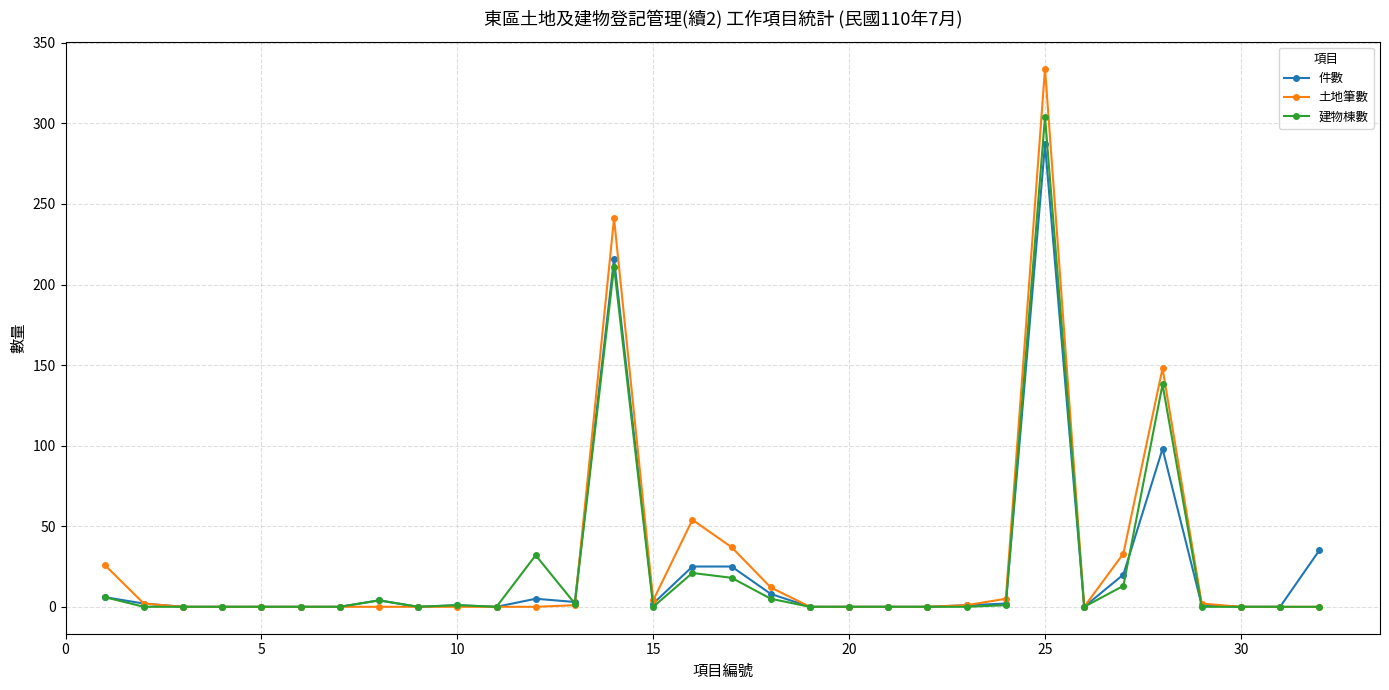

What is the highest value of the 土地筆數 series?

334